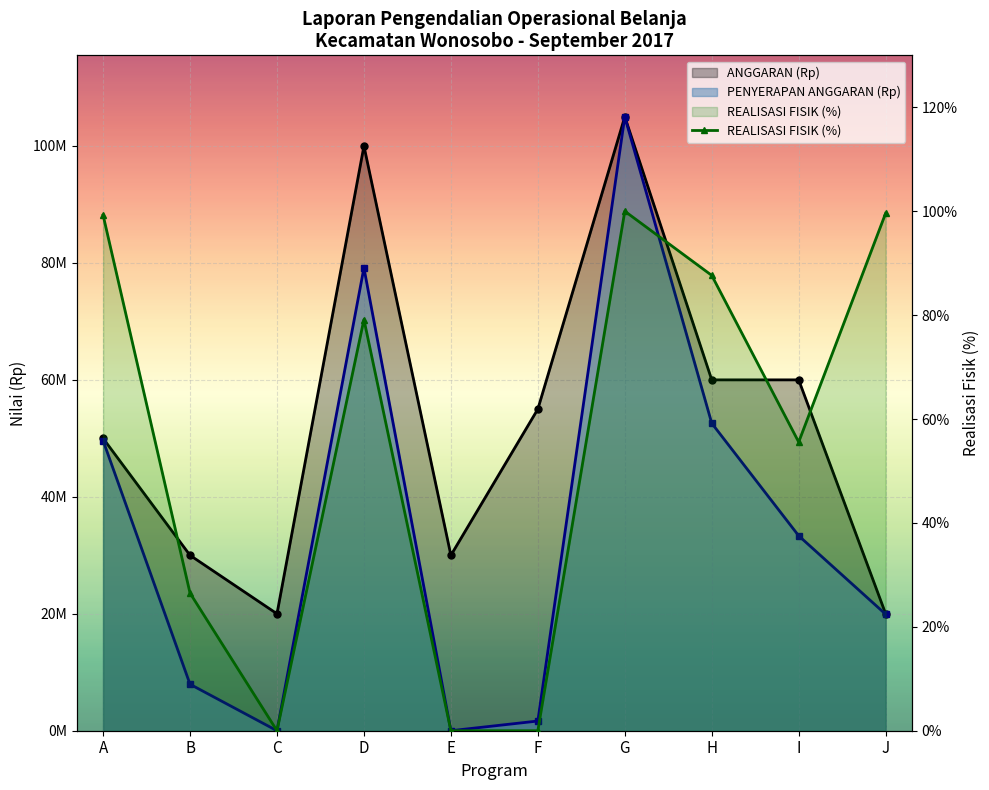

The value at J is 99.6. True or false?

True